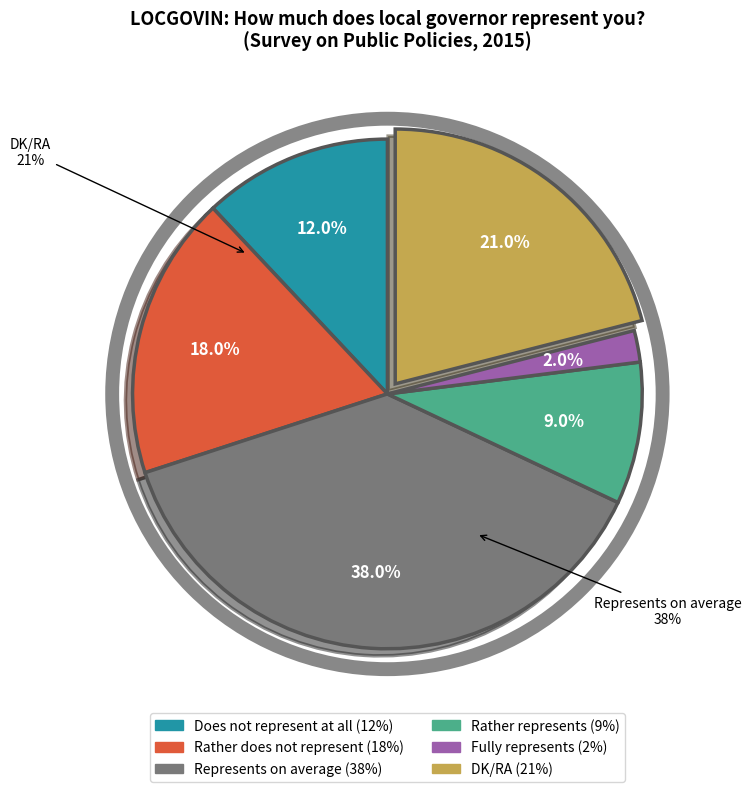

Is there any slice that represents more than half of the pie?

No